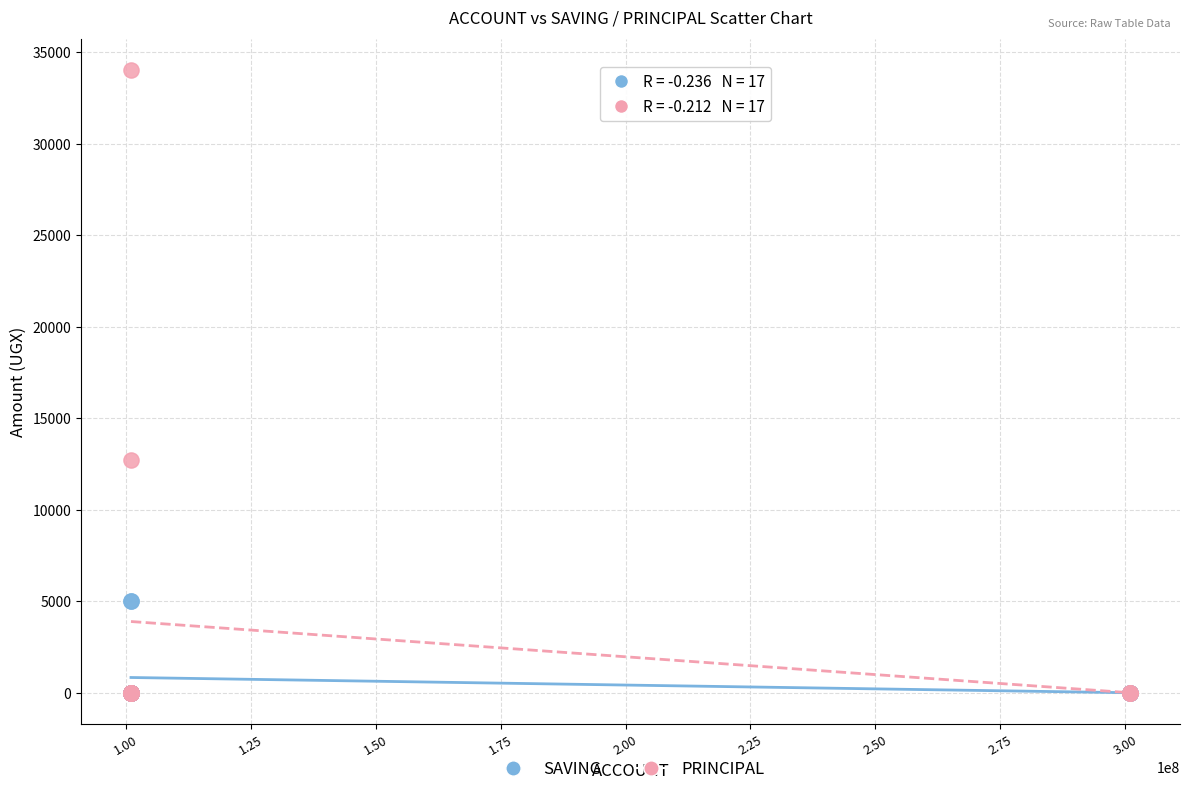

Which series has the widest spread of Y values?

PRINCIPAL